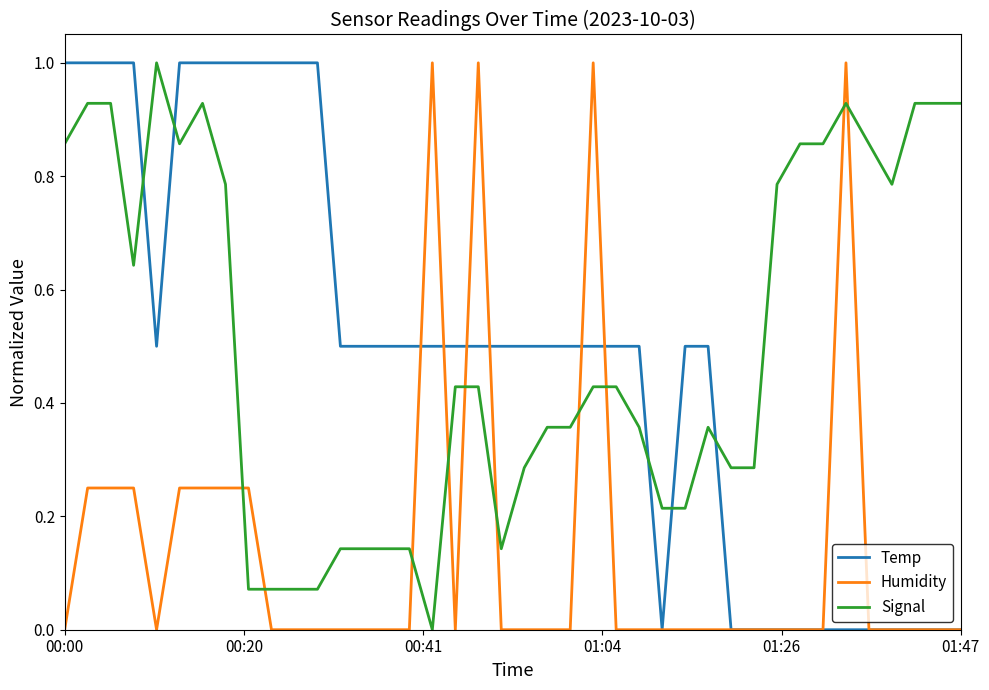

How many lines are shown in the chart?

3